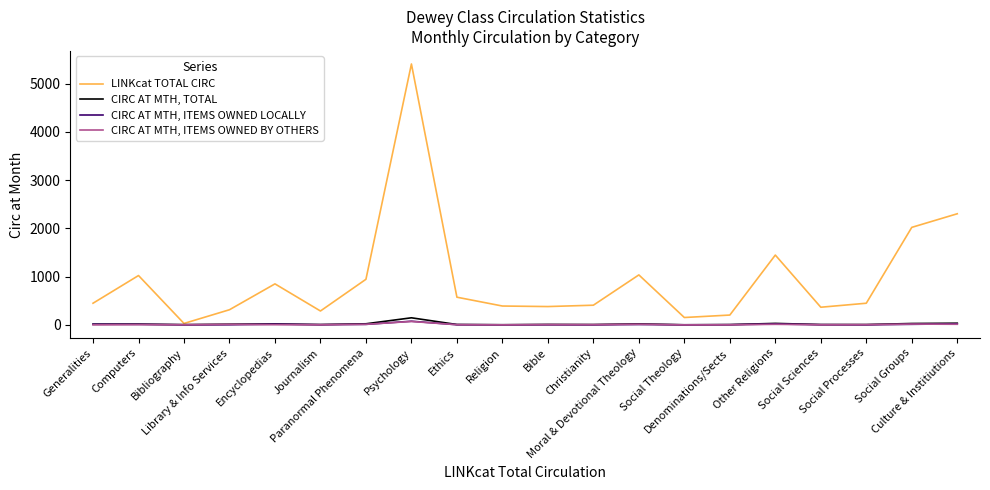

What is the maximum value for CIRC AT MTH, TOTAL?

147